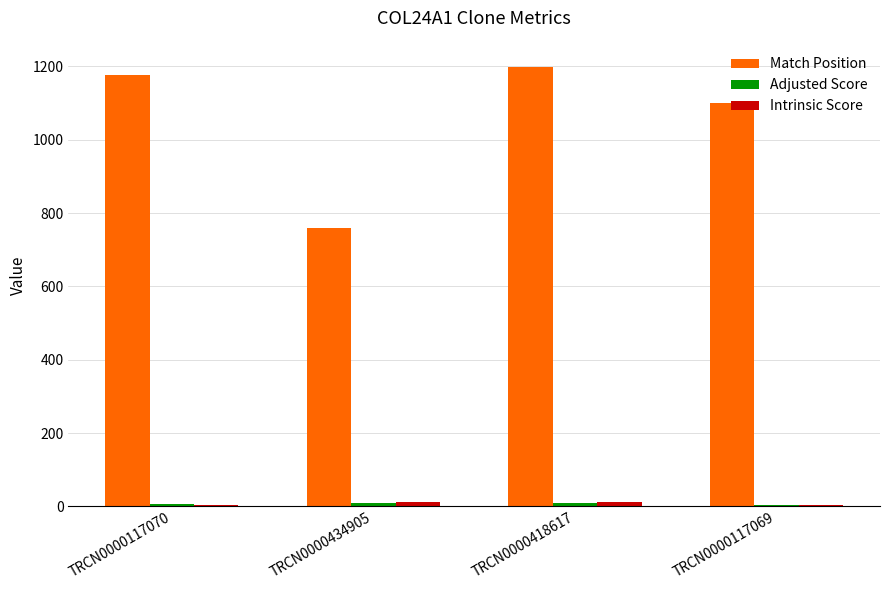

Which series has the largest total across all categories?

Match Position